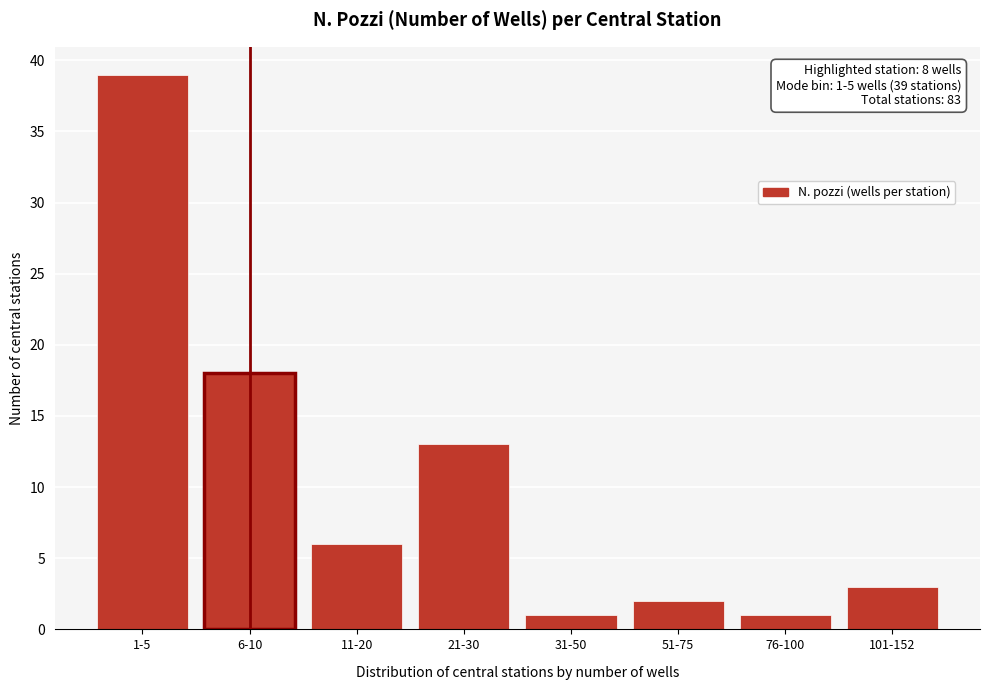

Reading left to right, extract all data points from this chart.

39	18	6	13	1	2	1	3